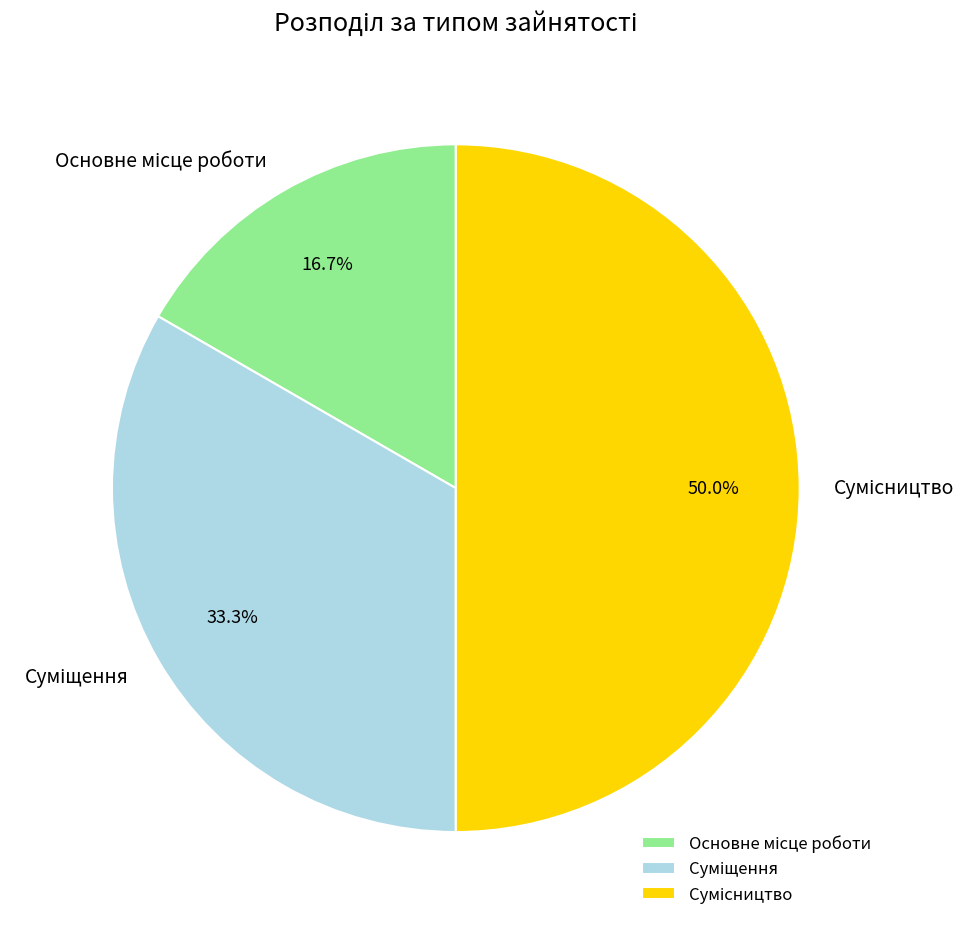

What is the change in value from Основне місце роботи to Сумісництво?

+2